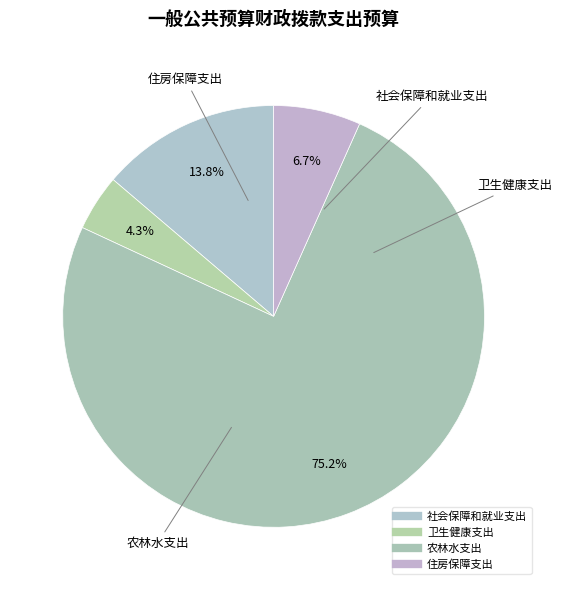

How many slices are in this pie chart?

4